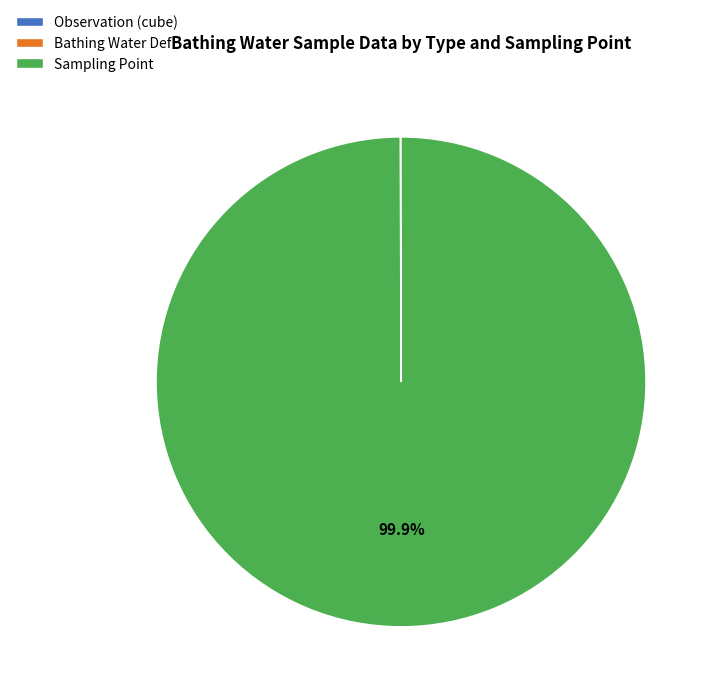

Which category has the biggest portion of the pie?

Sampling Point